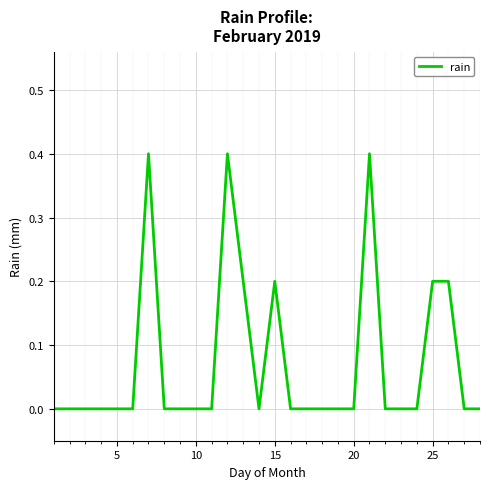

What is the greatest value displayed?

0.4